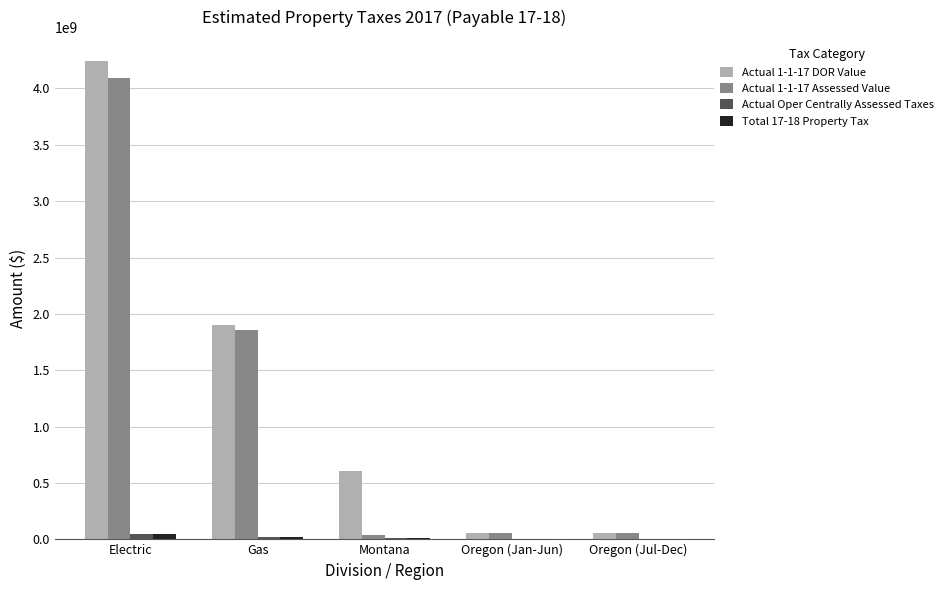

Which series has the largest total across all categories?

Actual 1-1-17 DOR Value